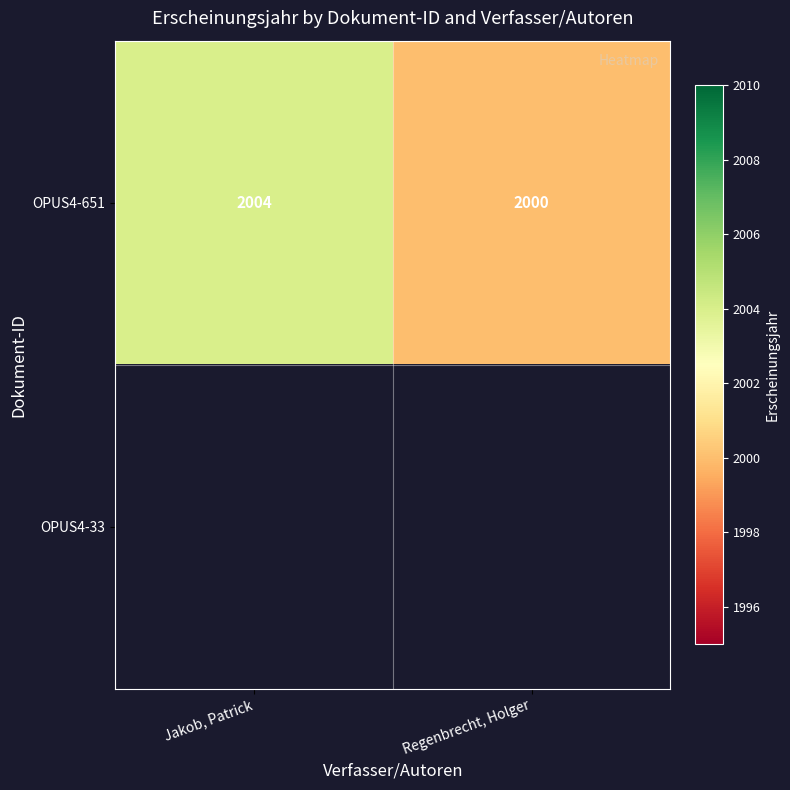

Which category has the lowest value in the OPUS4-651 series?

Regenbrecht, Holger